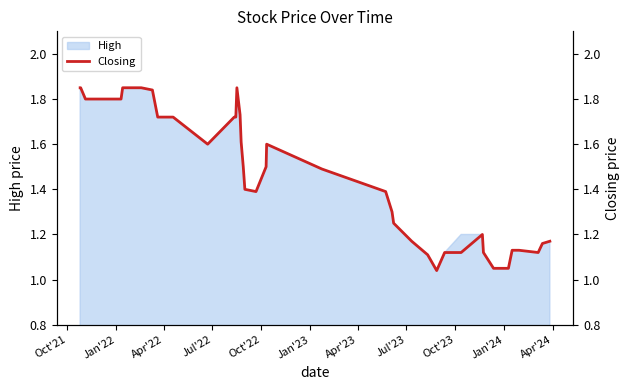

What is the maximum value shown in the chart?

1.9